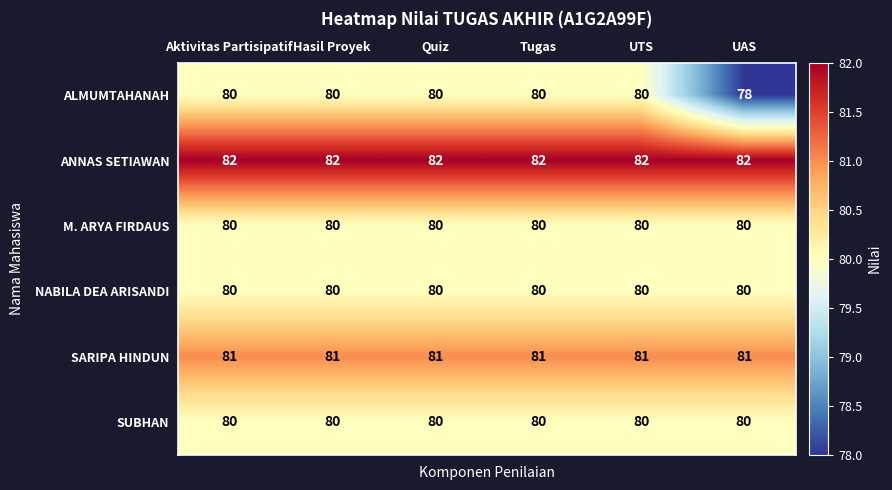

At how many categories does at least one series exceed 80?

6